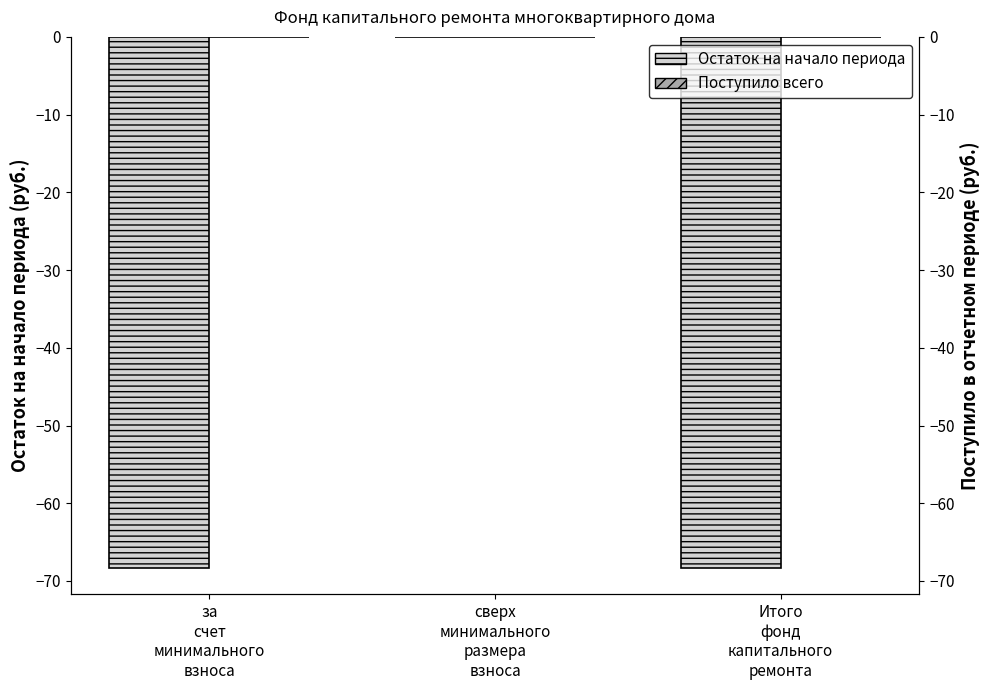

Rank the series by their maximum value, from highest to lowest.

Остаток на начало периода, Поступило всего